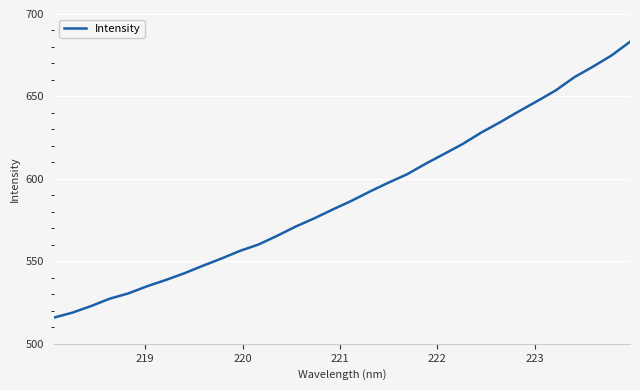

How many values exceed 586?

16